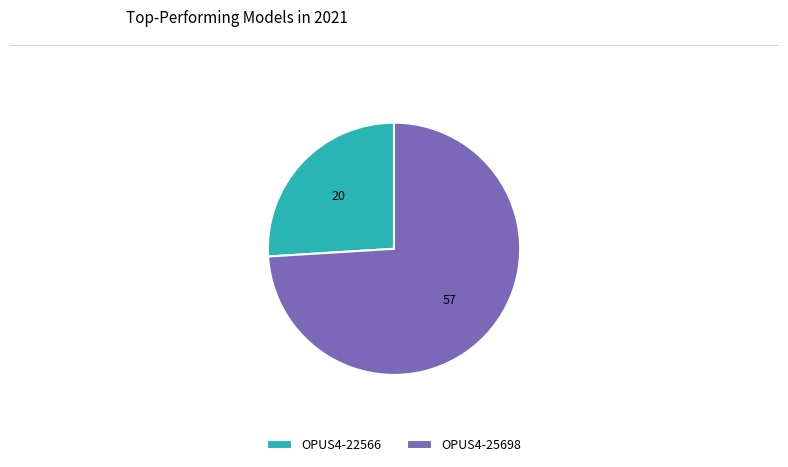

Do OPUS4-22566 and OPUS4-25698 together represent more than half of the pie?

Yes